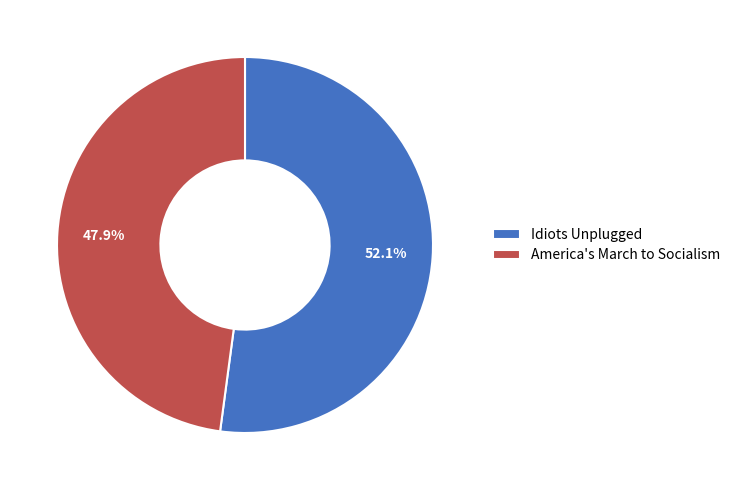

To the nearest percent, what is the average slice percentage?

50%